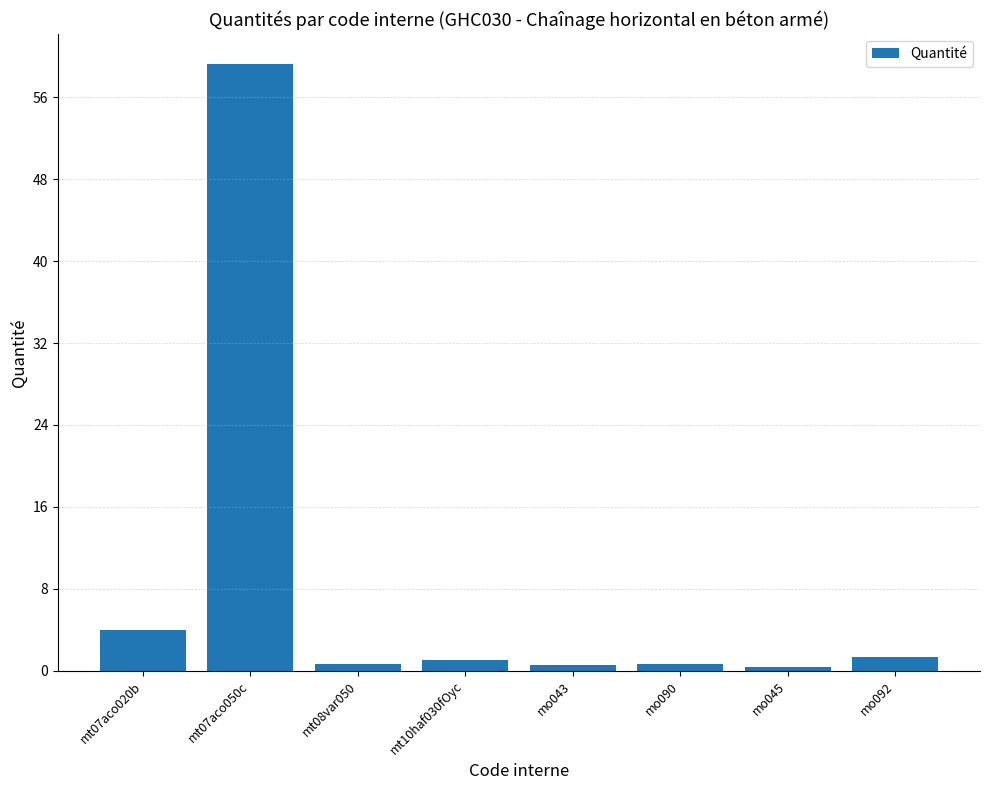

What is the label of the 8th bar from the right?

mt07aco020b